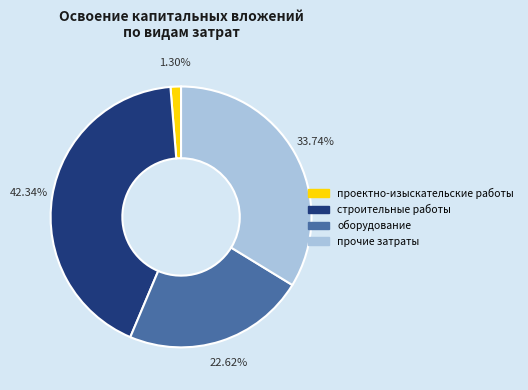

Is there a majority slice in this chart?

No